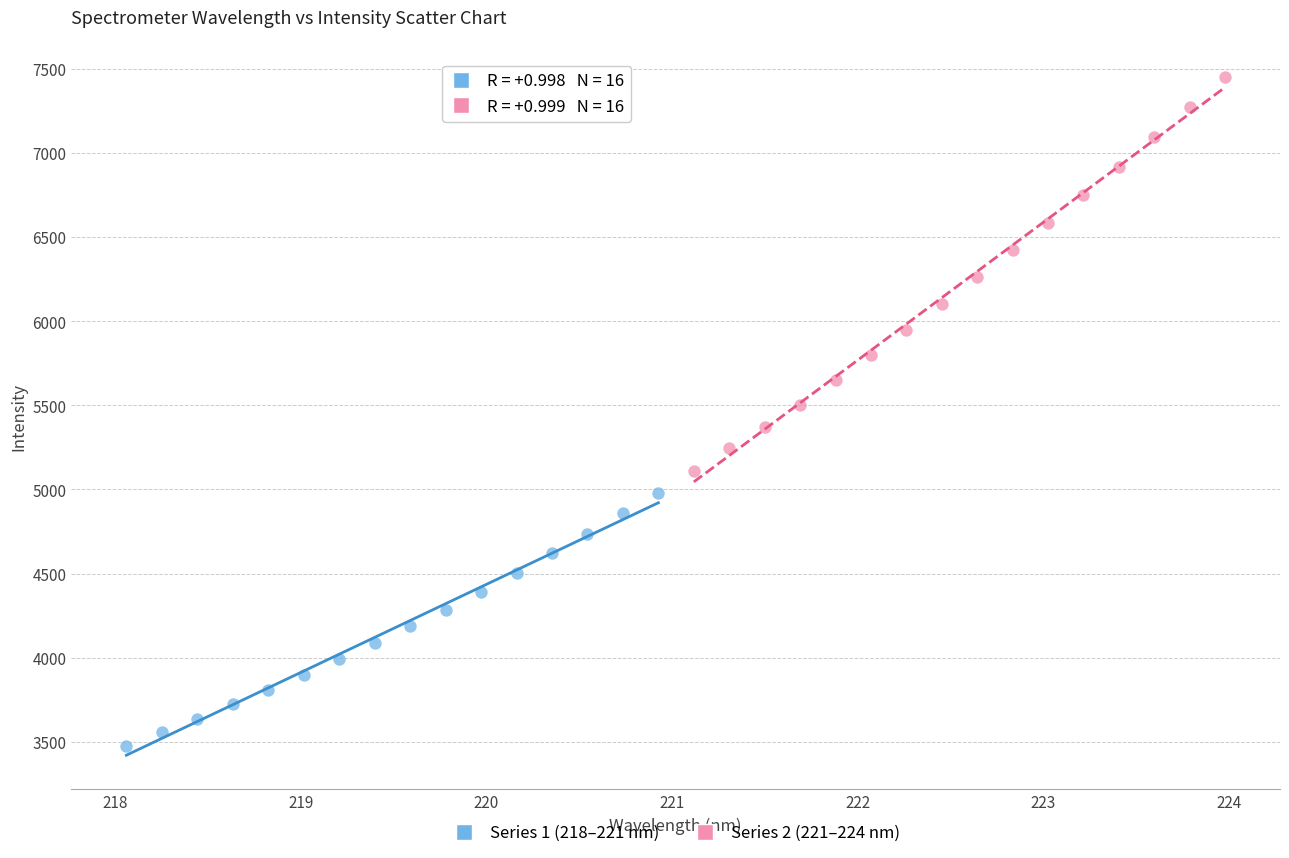

What are all the series names shown in the legend?

Series 1 (218–221 nm), Series 2 (221–224 nm)